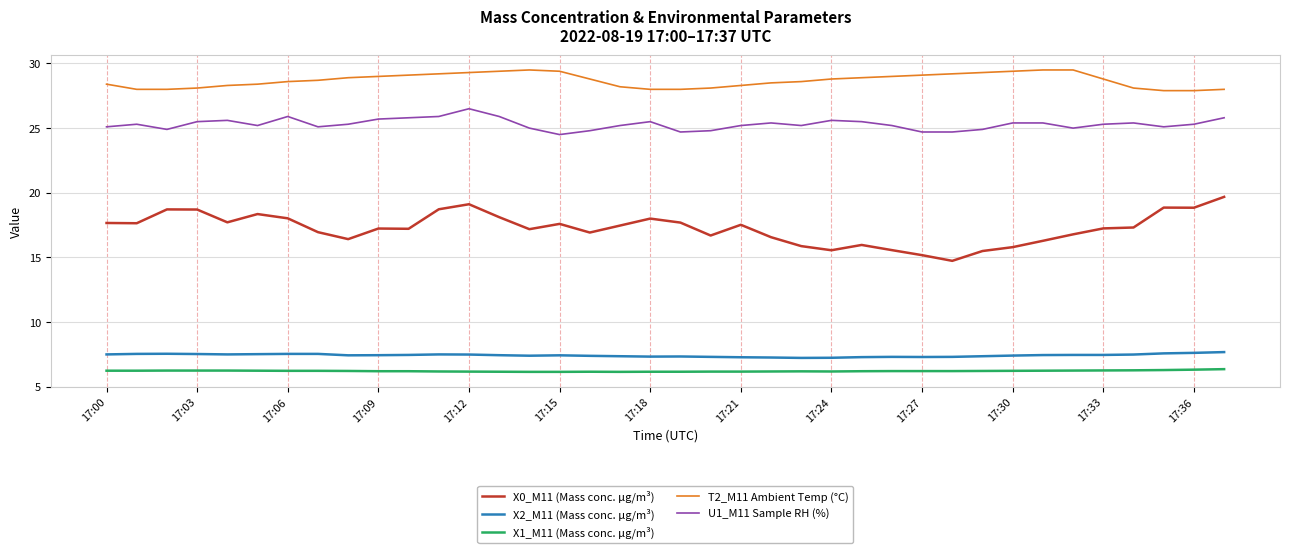

List the series in order of their peak value, highest first.

T2_M11 Ambient Temp (°C), U1_M11 Sample RH (%), X0_M11 (Mass conc. μg/m³), X2_M11 (Mass conc. μg/m³), X1_M11 (Mass conc. μg/m³)